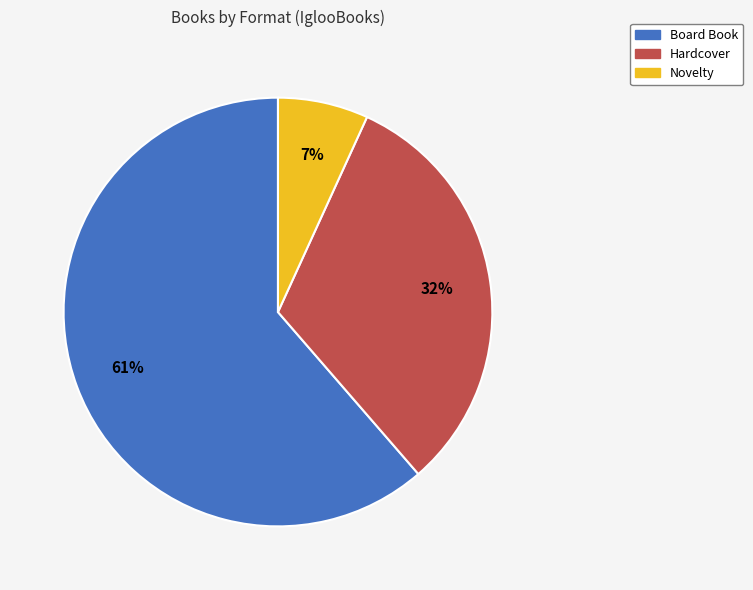

Count the number of slices in the pie.

3